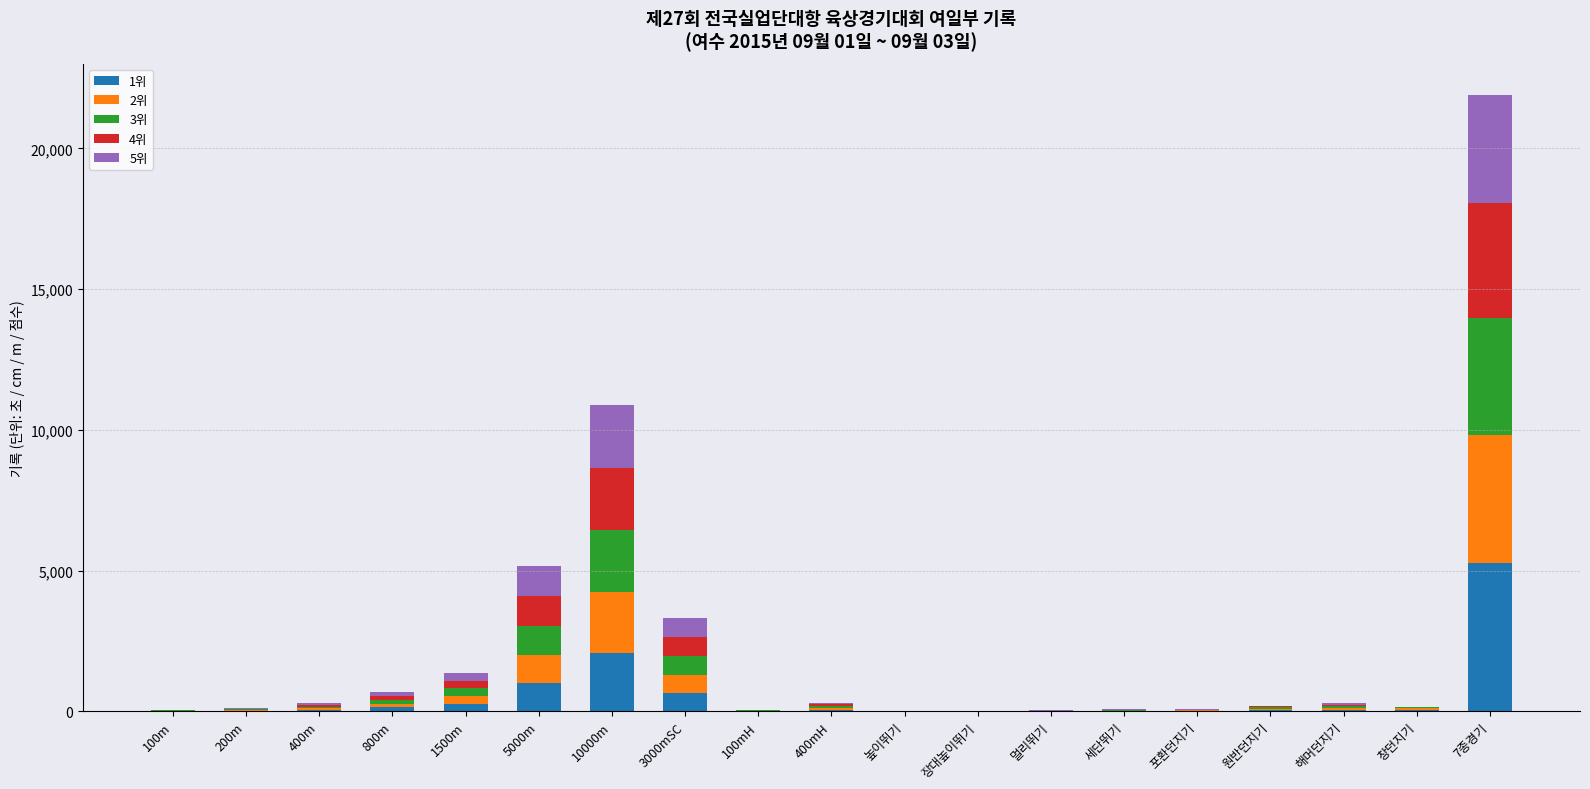

What are all the series names shown in the legend?

1위, 2위, 3위, 4위, 5위